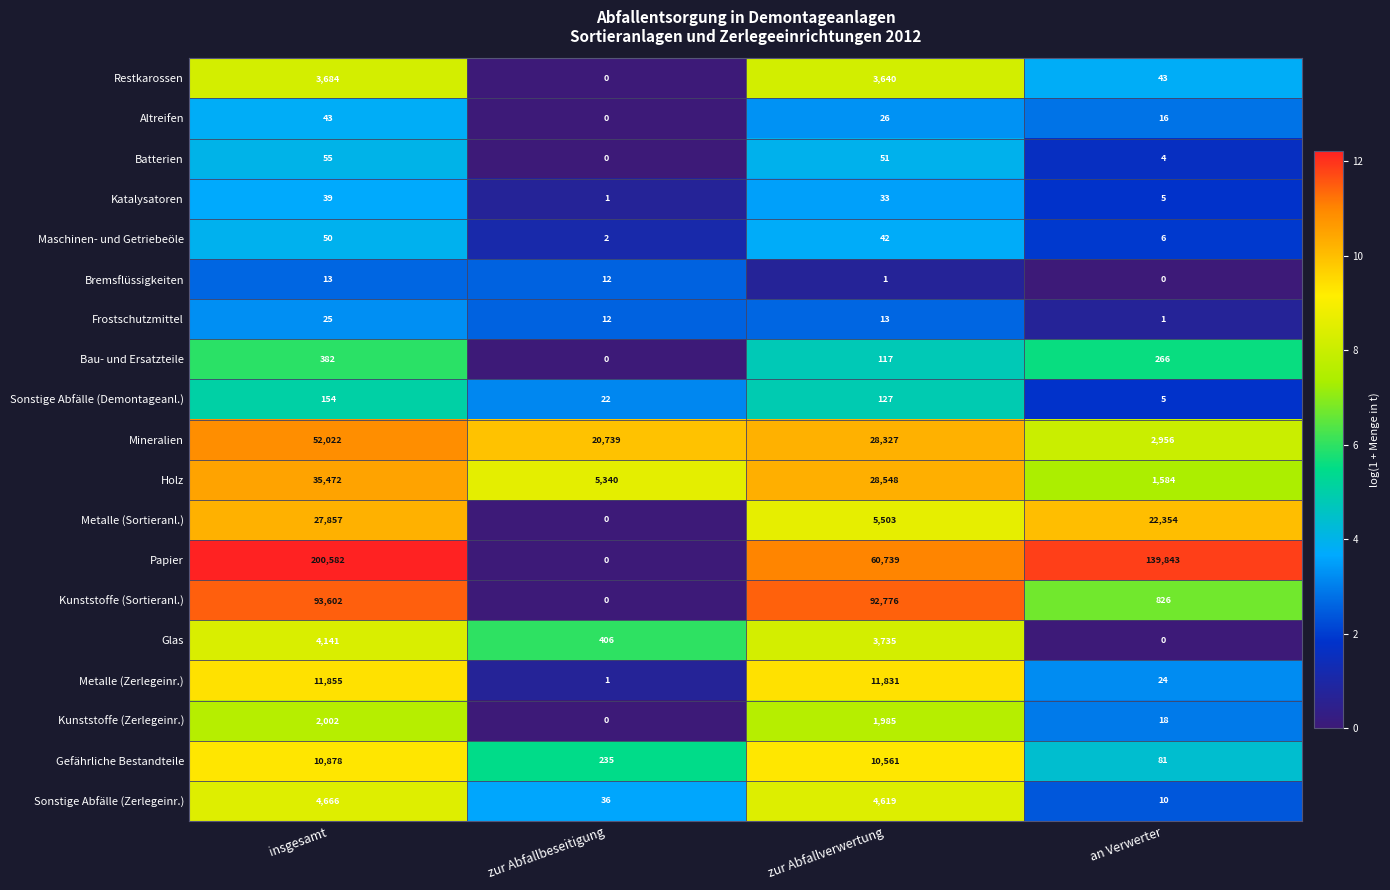

What is the difference between the second highest and minimum values in the Kunststoffe (Sortieranl.) series?

92776